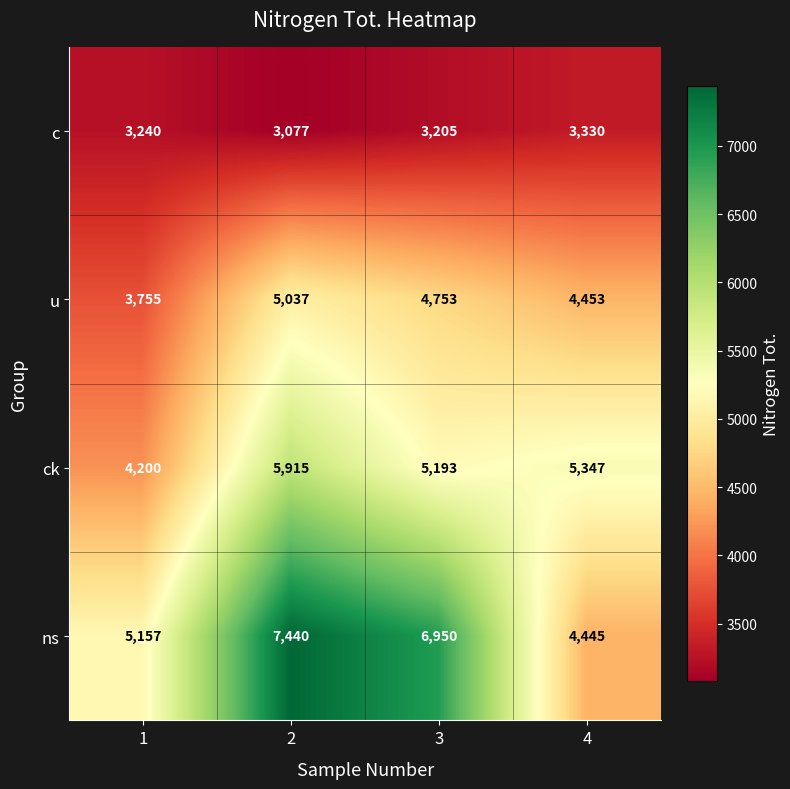

At 1, list the series in order from largest to smallest.

ns, ck, u, c